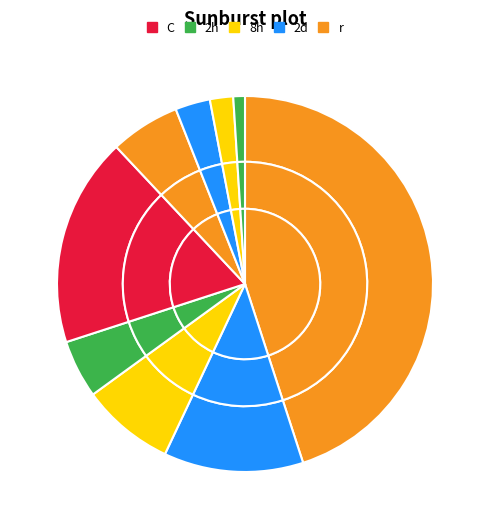

Is 12 the majority of the pie?

No